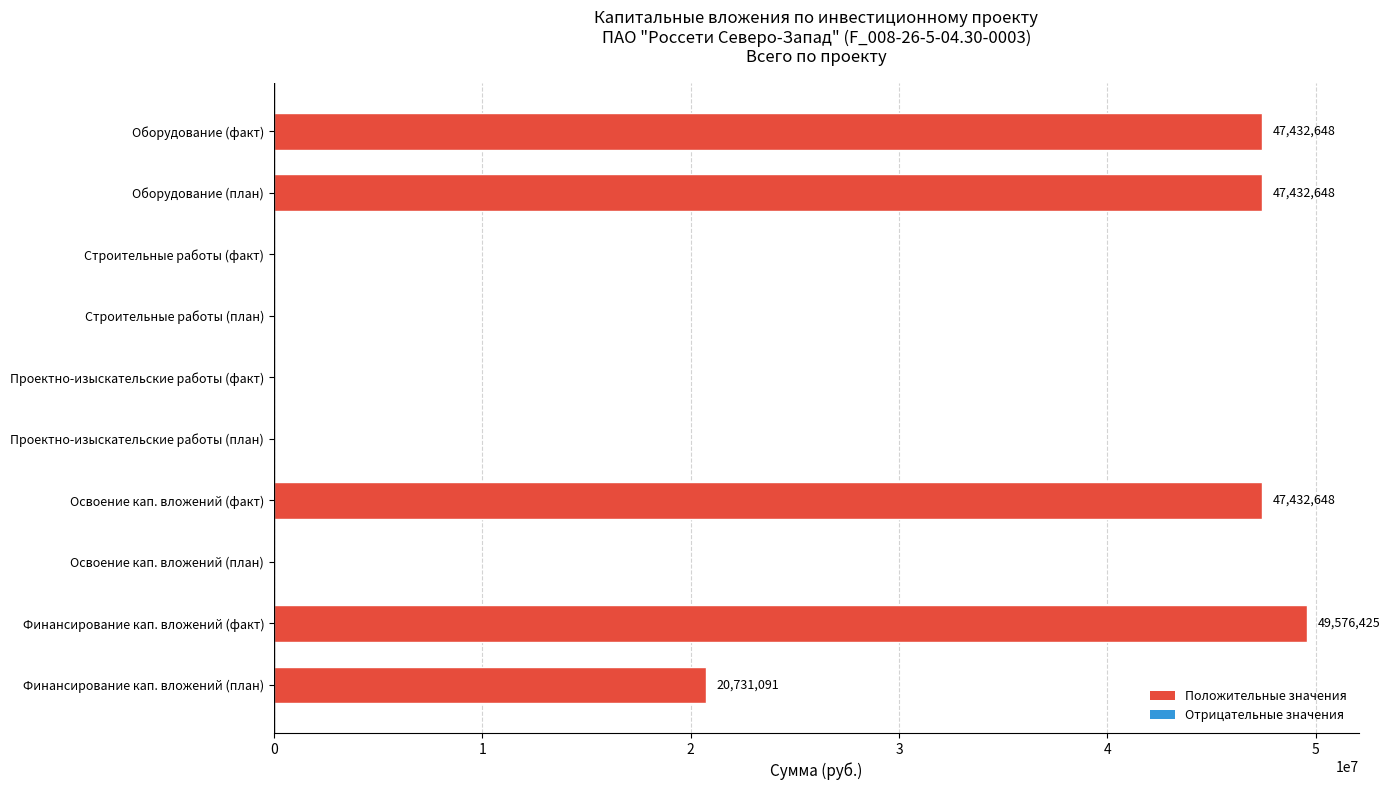

The chart shows a value of 49576425 at Финансирование кап. вложений (факт). True or false?

True